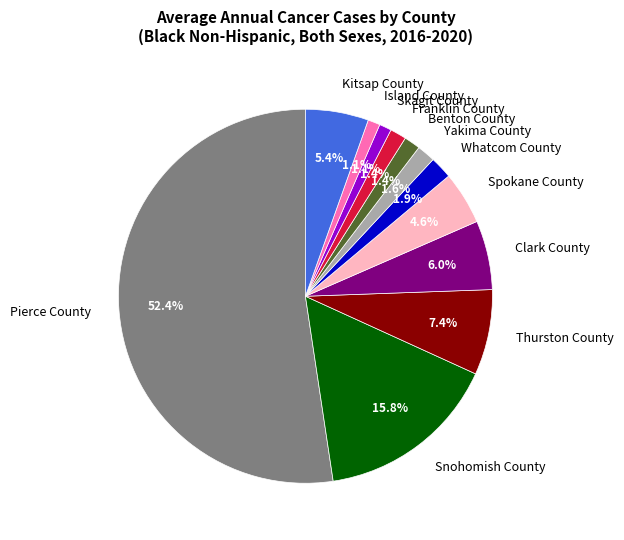

Which category has the biggest portion of the pie?

Pierce County